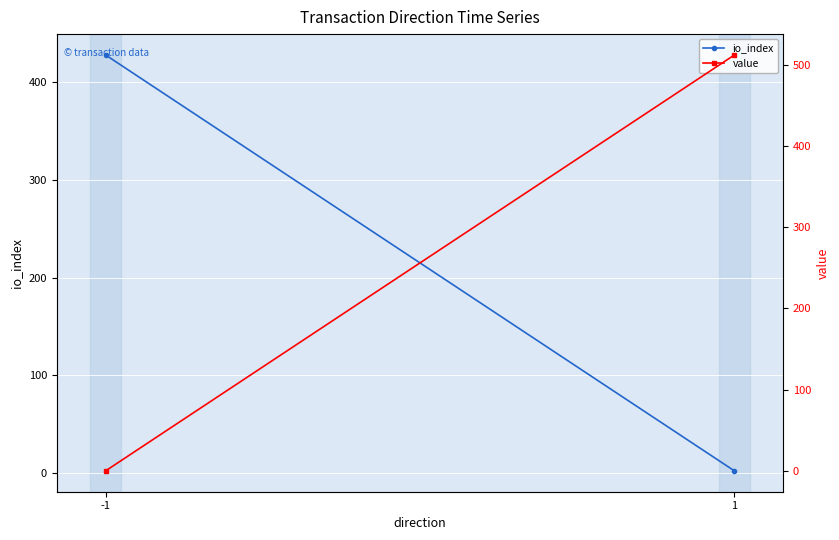

What is the spread (max minus min) of values at -1?

427.5